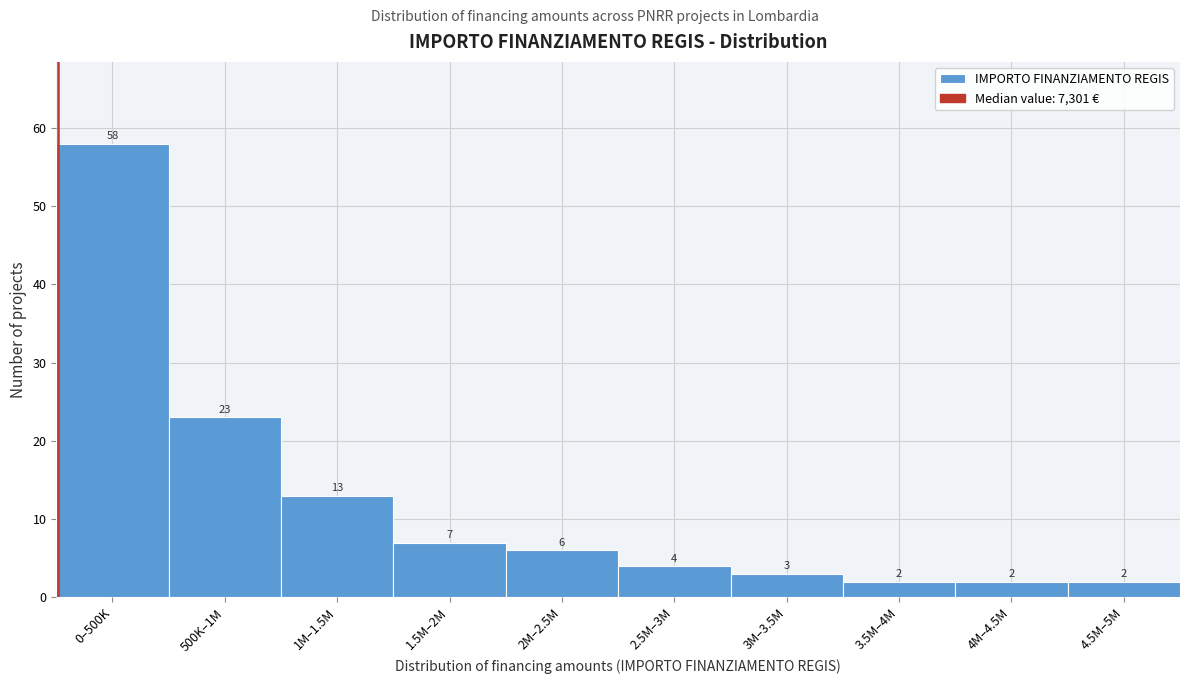

Reading right to left, extract all data points from this chart.

4.5M–5M=2	4M–4.5M=2	3.5M–4M=2	3M–3.5M=3	2.5M–3M=4	2M–2.5M=6	1.5M–2M=7	1M–1.5M=13	500K–1M=23	0–500K=58